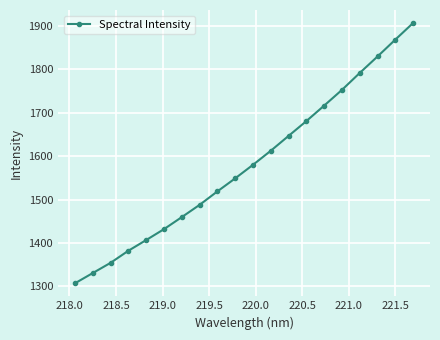

What is the difference between the maximum and minimum values?

600.0